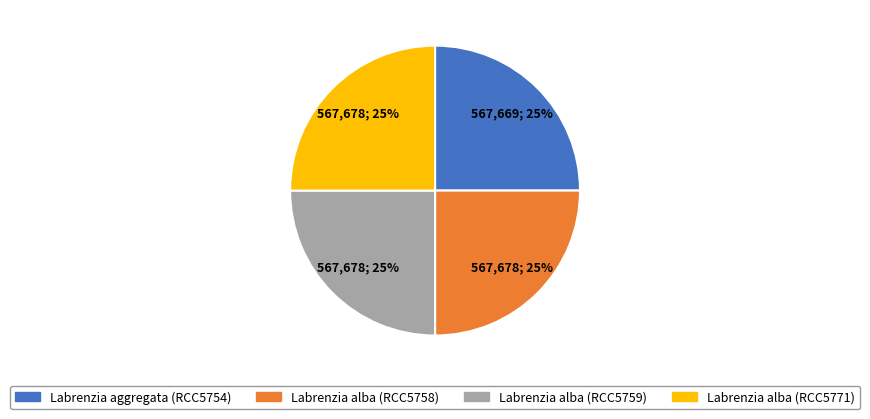

What percentage is the Labrenzia aggregata (RCC5754) slice, to the nearest percent?

25%